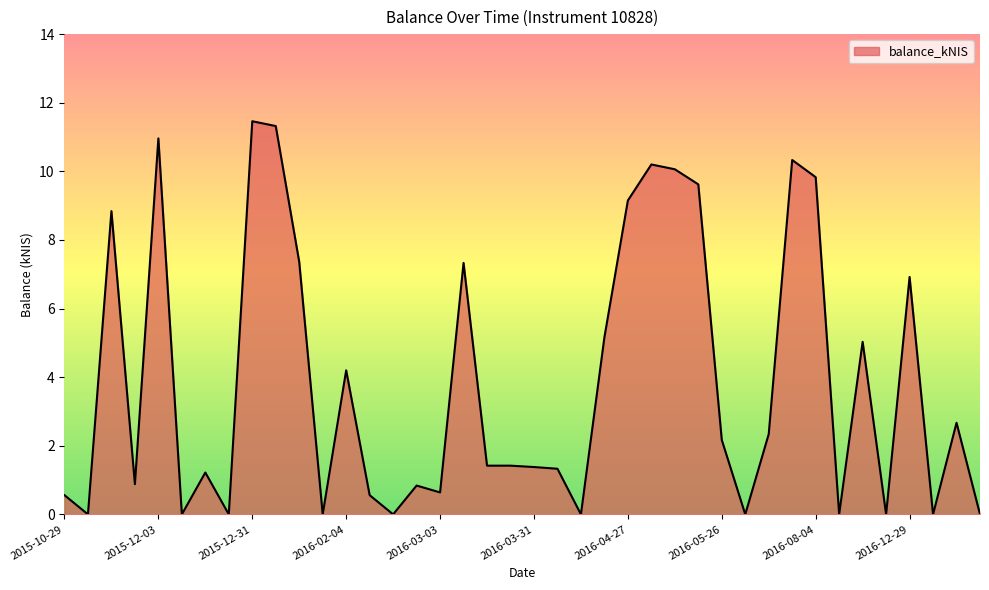

What is the maximum value shown in the chart?

11.5